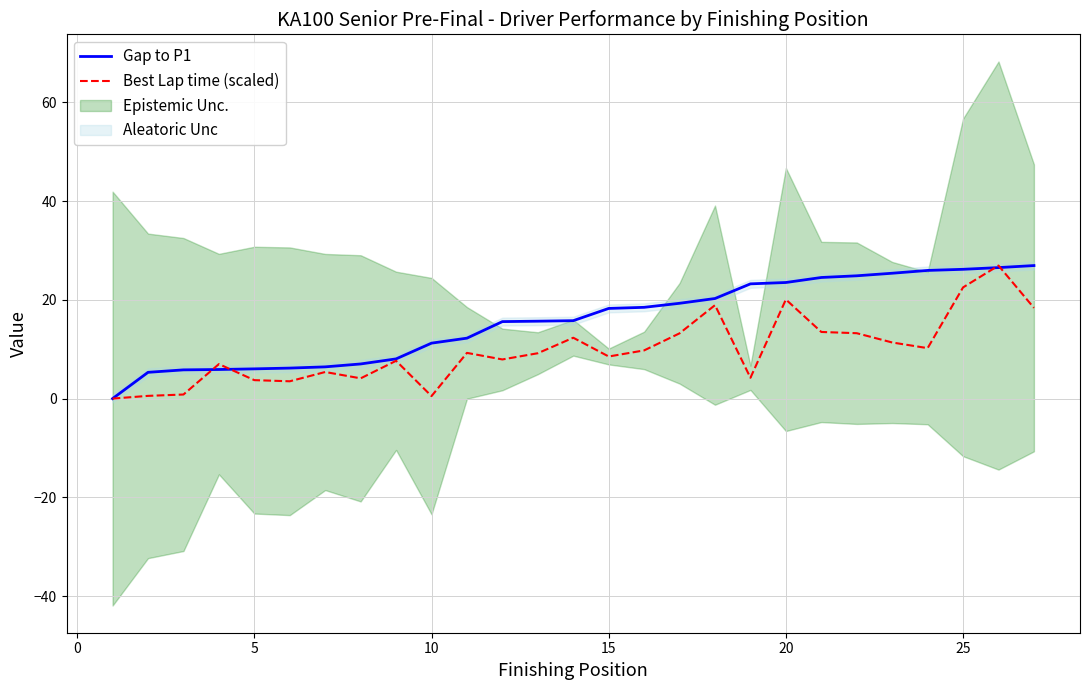

Does the chart have visible grid lines?

Yes